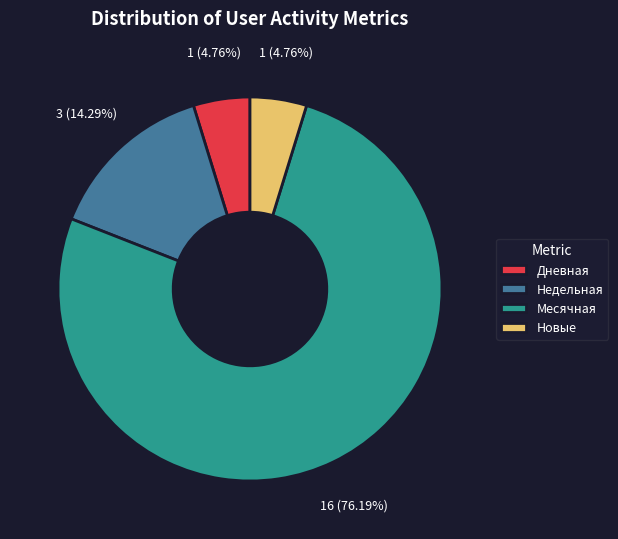

What is the largest slice in the pie chart?

Месячная